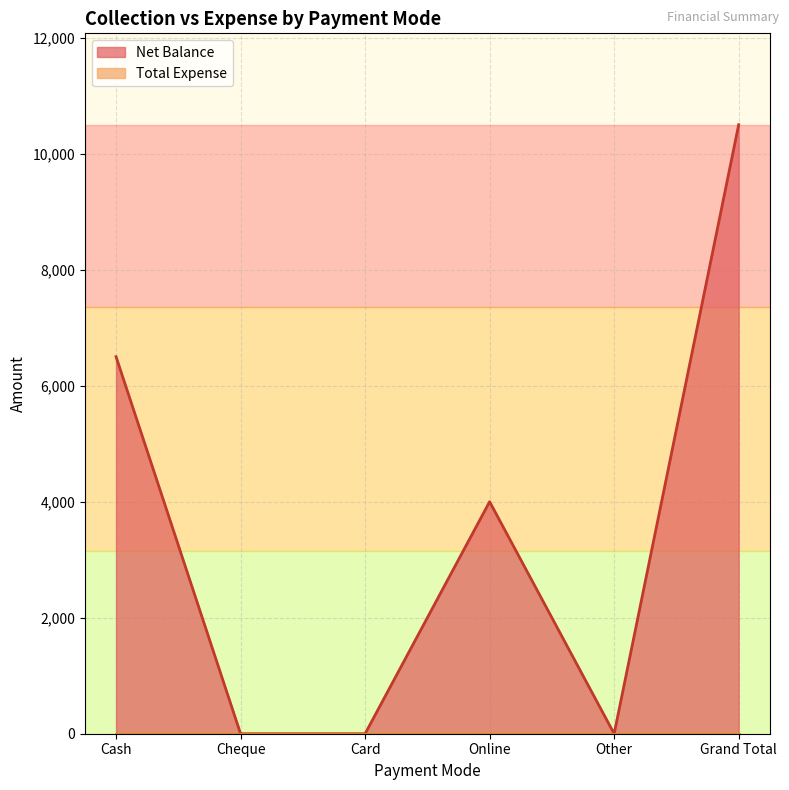

Does the chart display data point markers on the line(s)?

No